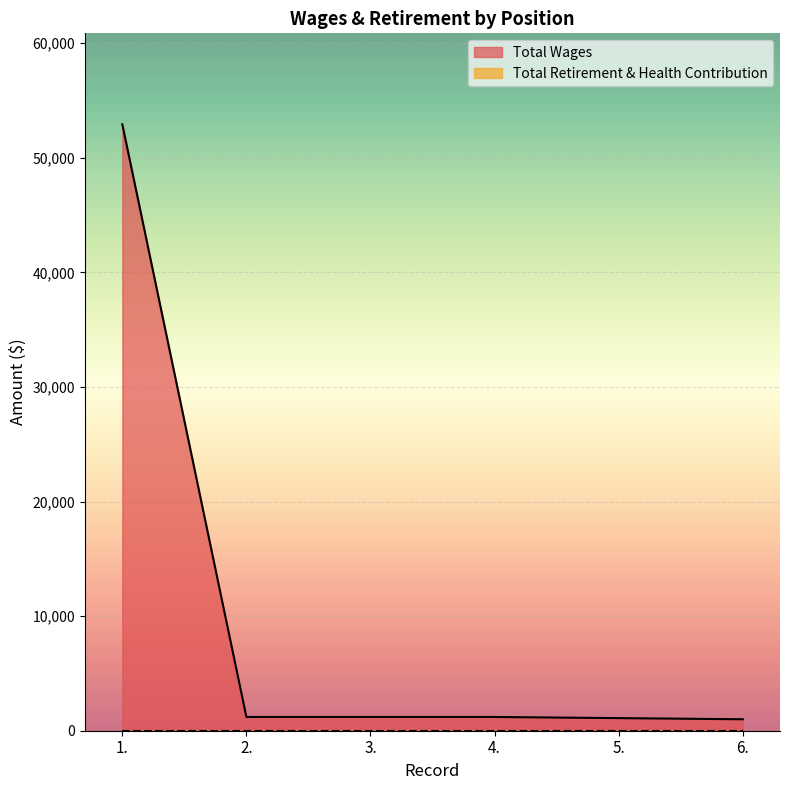

What is the smallest value displayed?

0